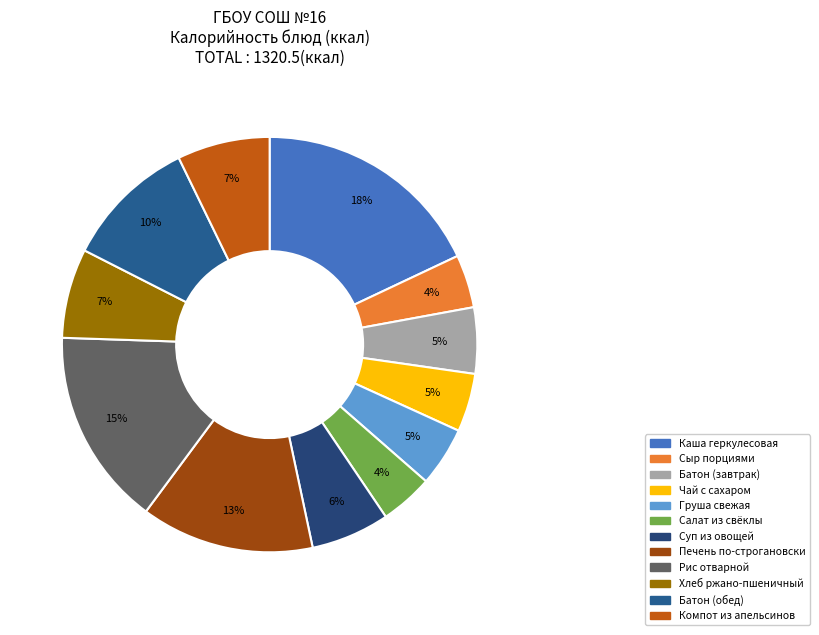

The Суп из овощей slice represents 14% of the pie. True or false?

False